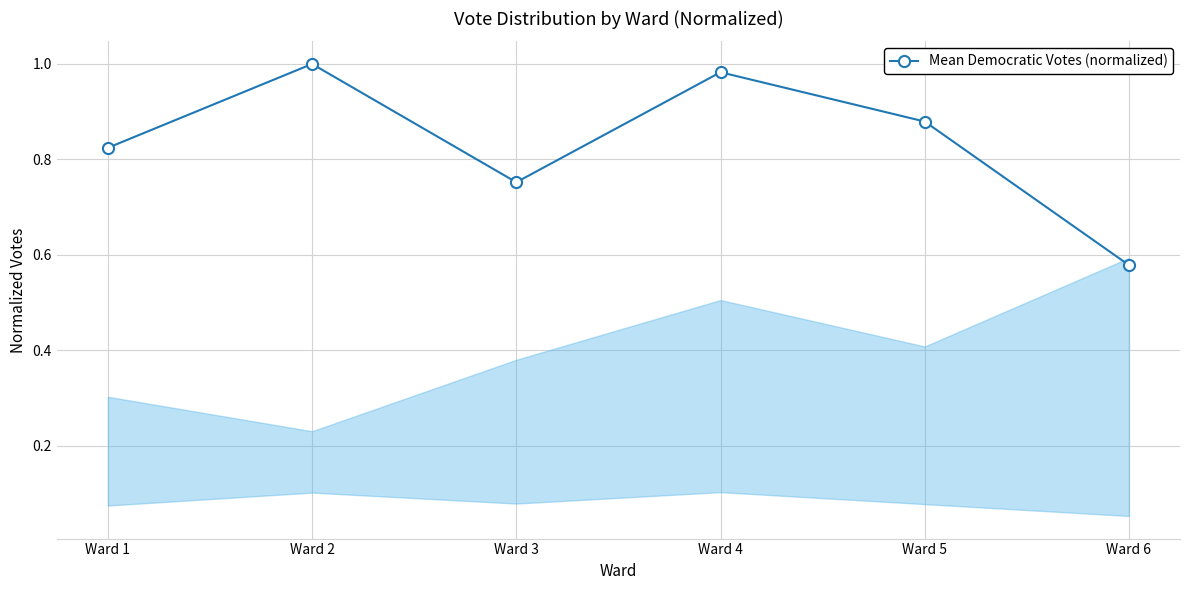

Where is the data nearest to the value 0?

Ward 6